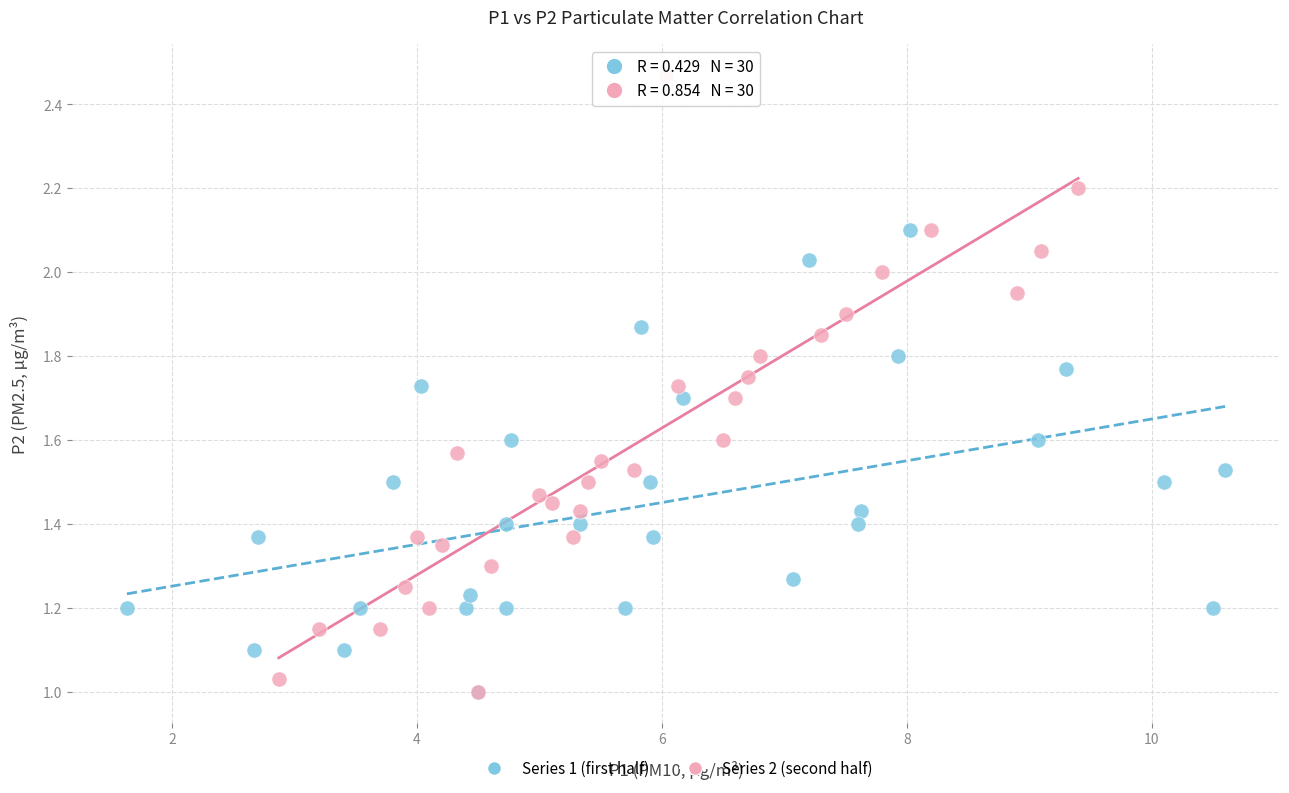

Which series contains the highest Y value?

Series 2 (second half)